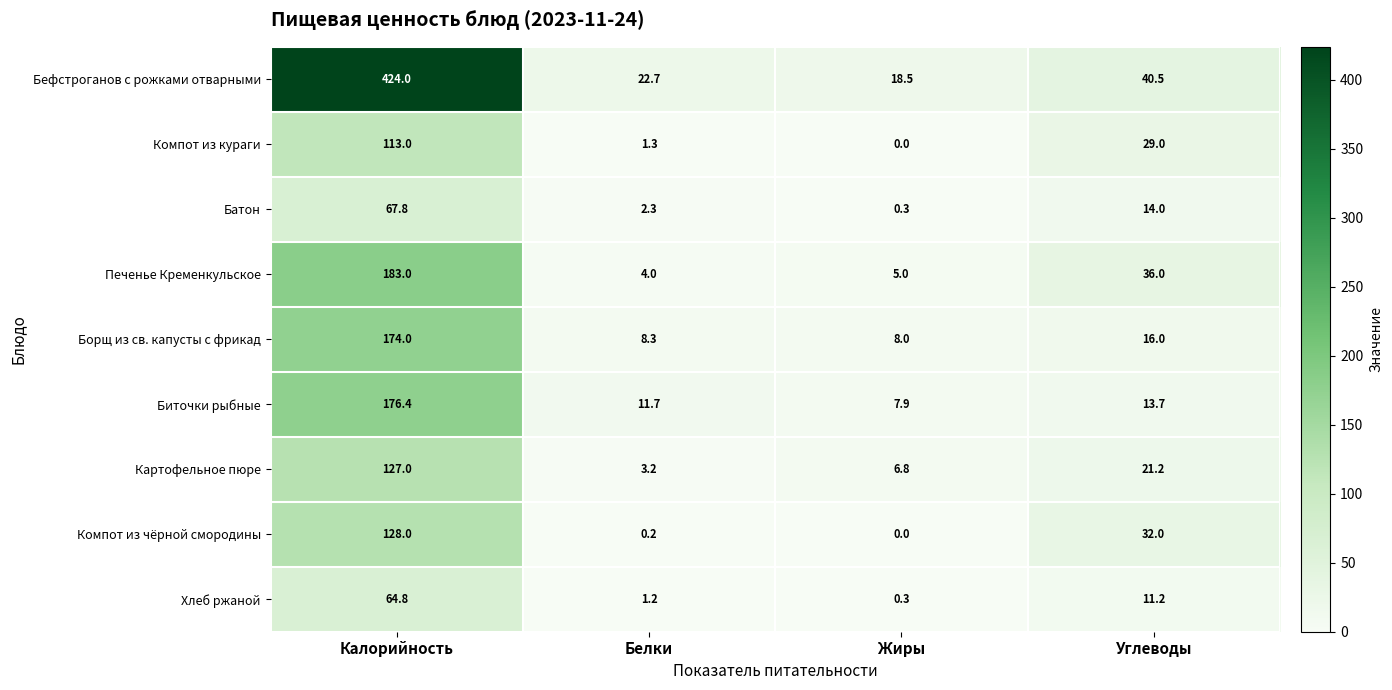

What is the total value across all series at Белки?

54.9